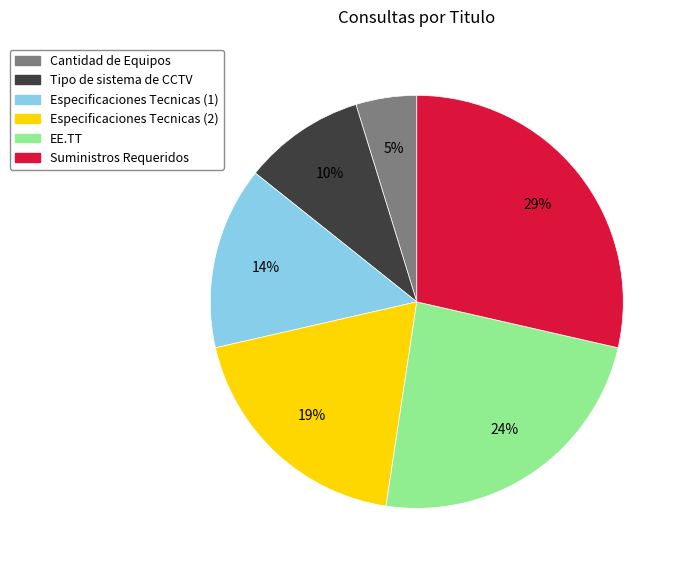

Does Tipo de sistema de CCTV account for over 50% of the chart?

No